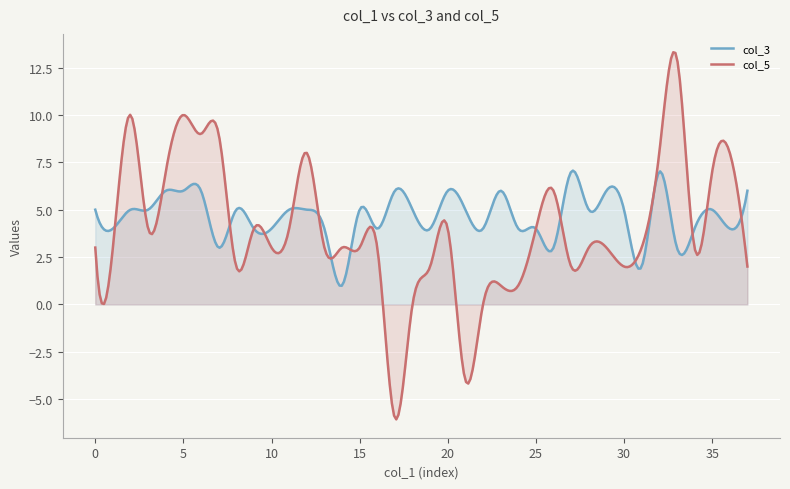

What is the lowest value of the col_5 series?

-6.1